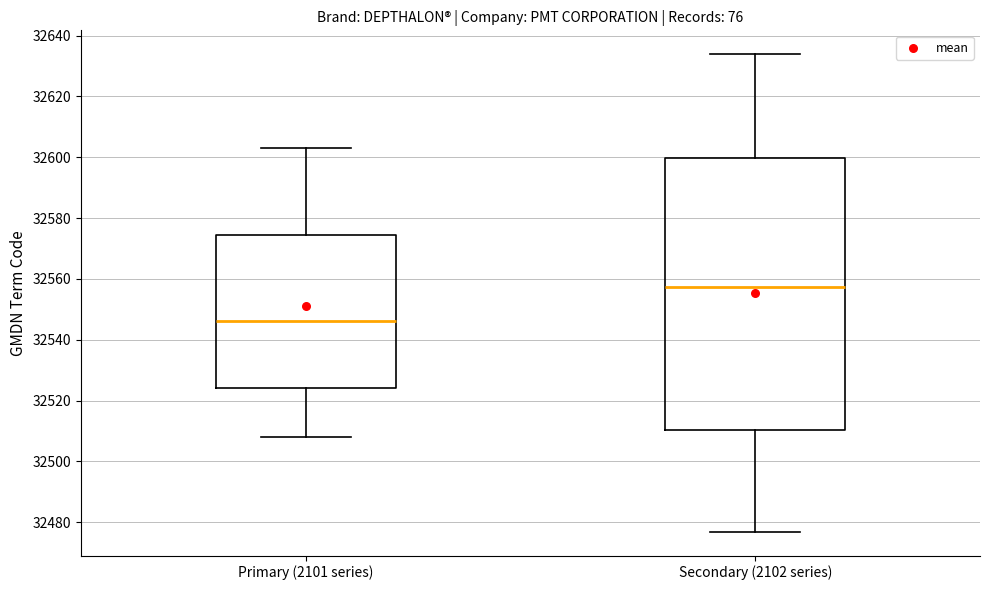

Where does the upper whisker of the box for Secondary (2102 series) end on the y-axis? The values are not printed on the chart, so give them approximately, as read against the axis.

32634